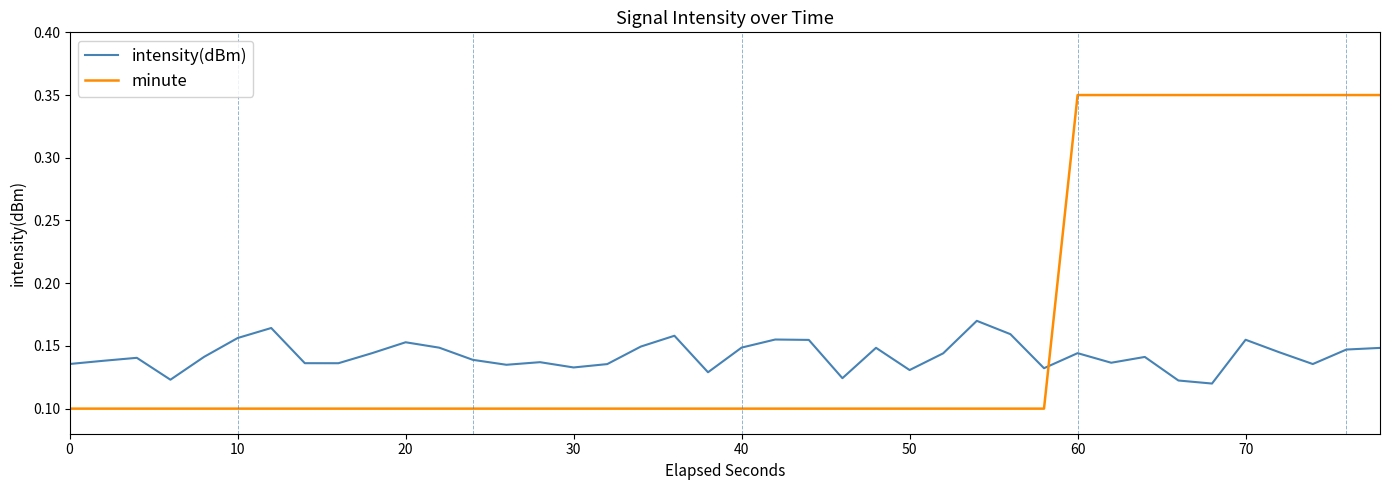

Which series has the largest total across all categories?

minute